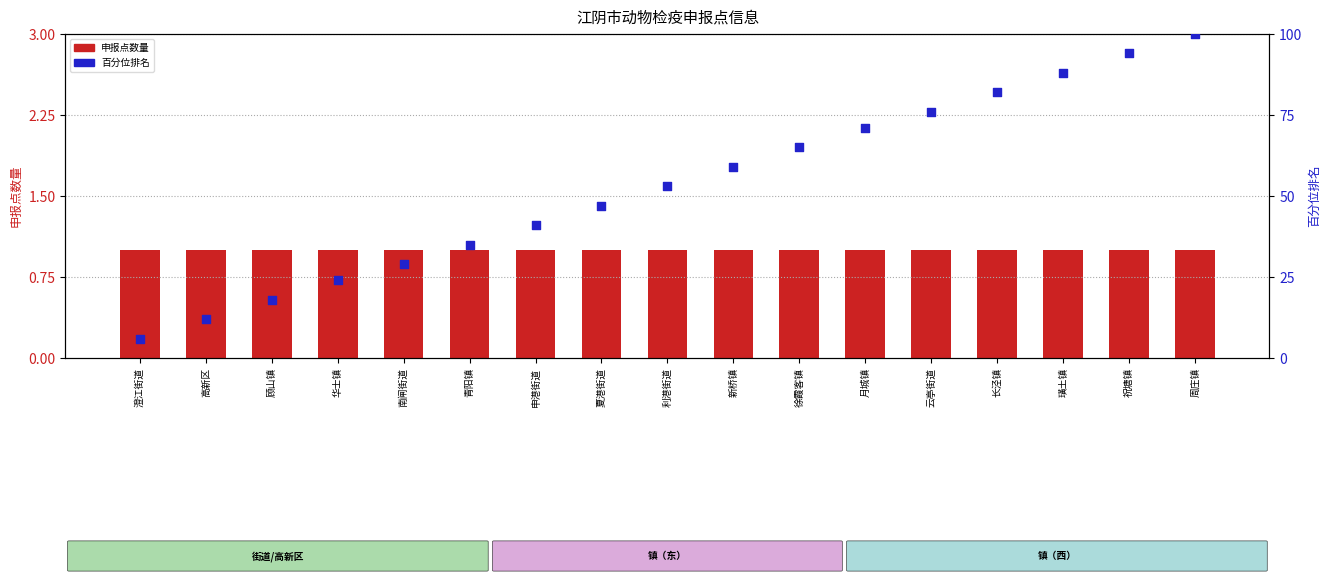

Which series contains the lowest Y value?

申报点数量